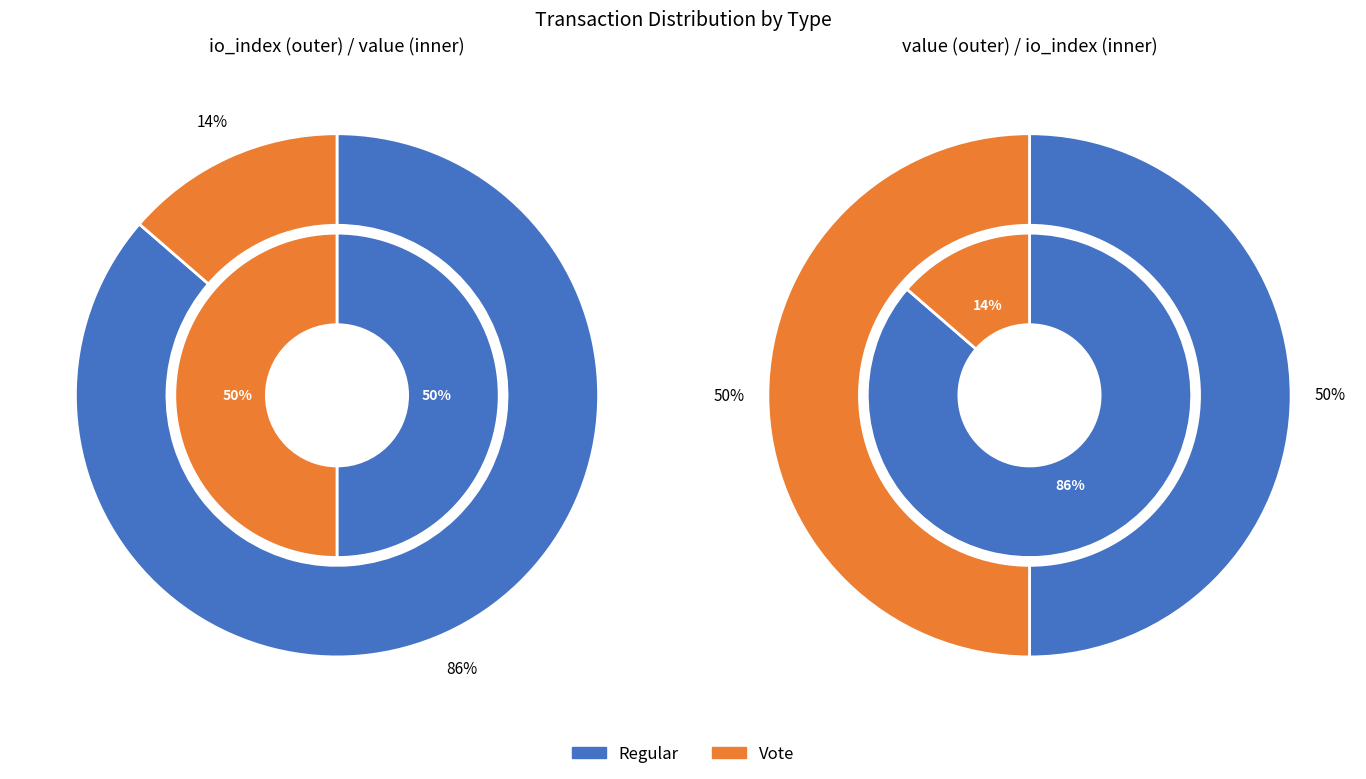

Count the number of slices in the pie.

2